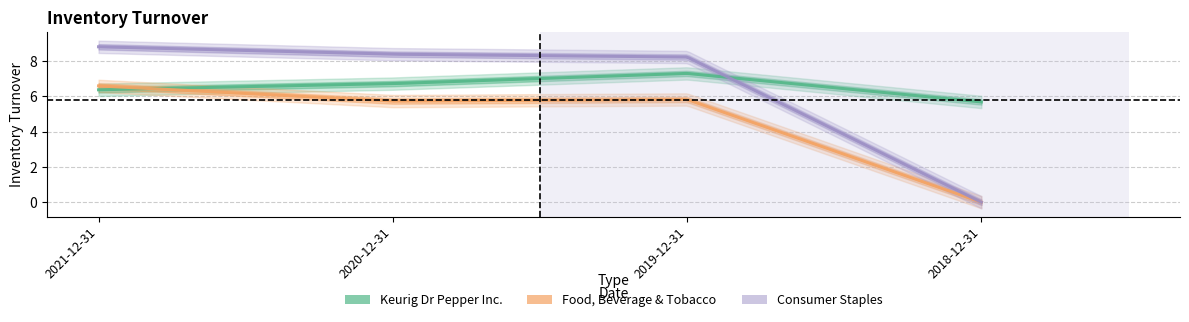

Does the chart have visible grid lines?

Yes